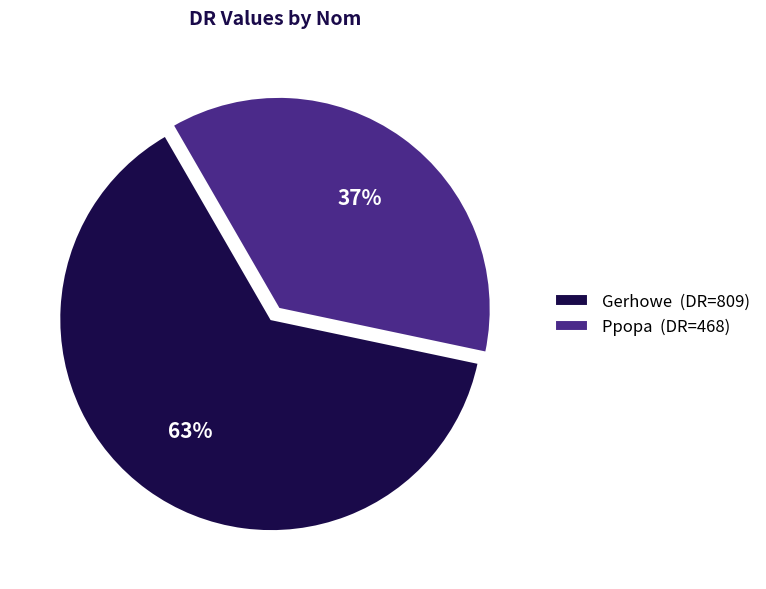

What is the smallest slice in the pie chart?

Ppopa